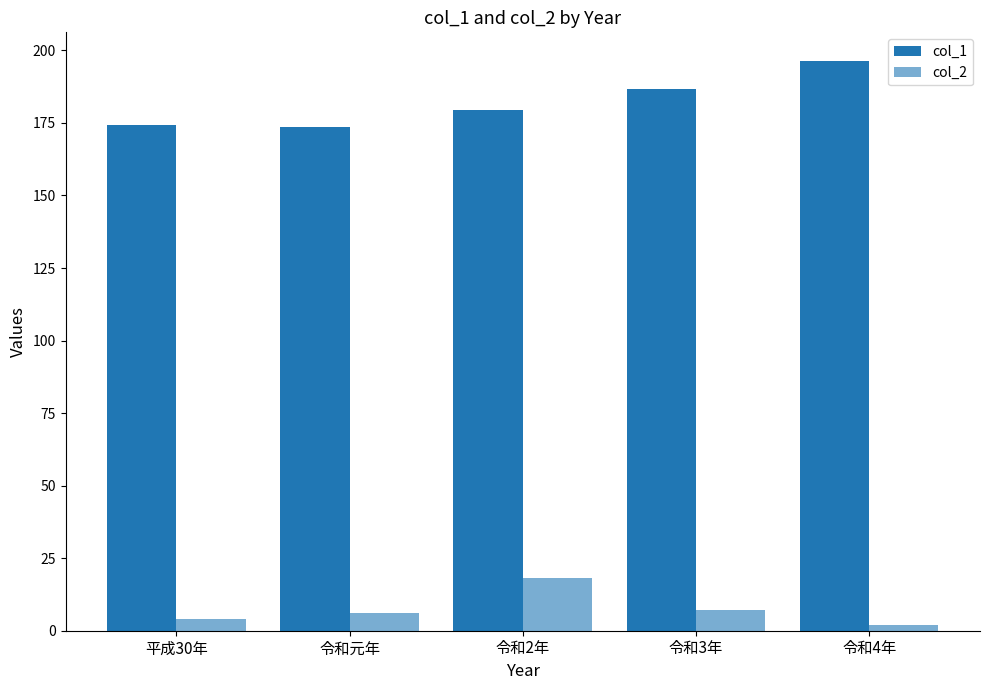

Are the bars grouped side by side (vs. stacked)?

Yes